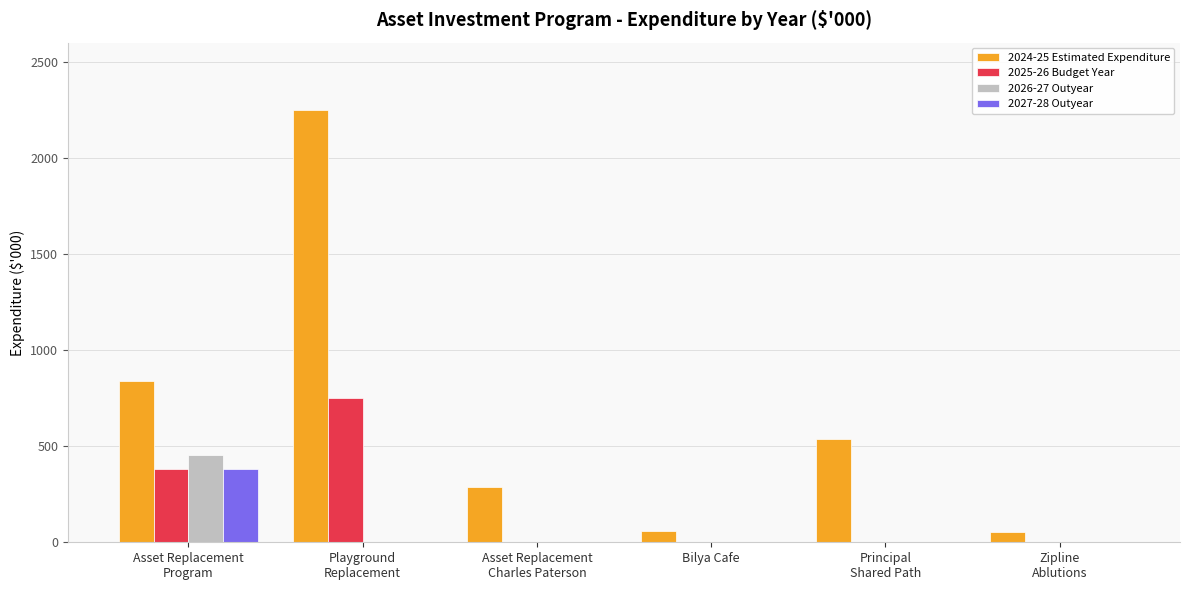

Which category has the highest value across all series?

Playground
Replacement